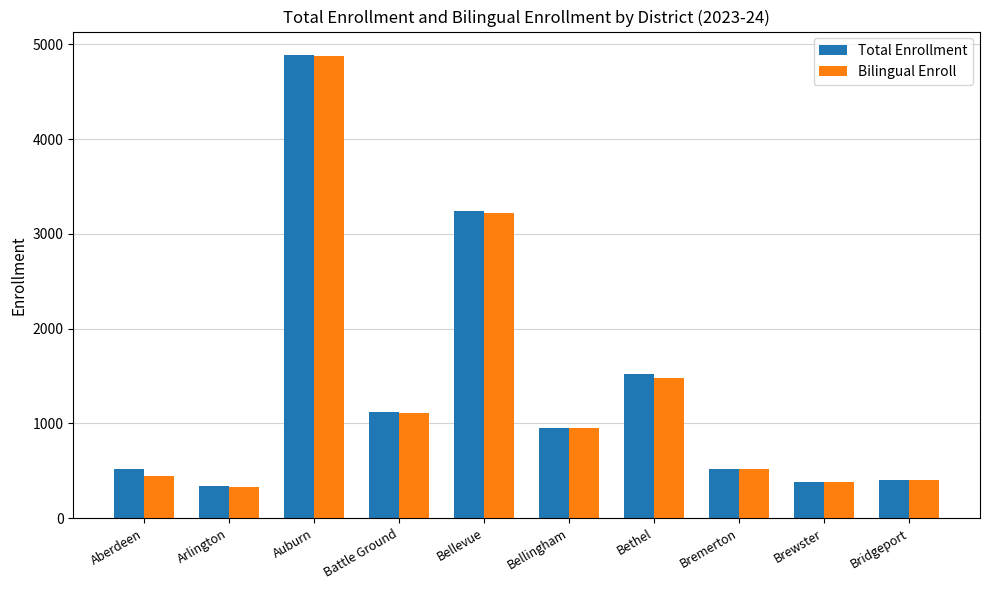

What is the difference between the Bilingual Enroll values at Bellevue and Auburn?

1659.0